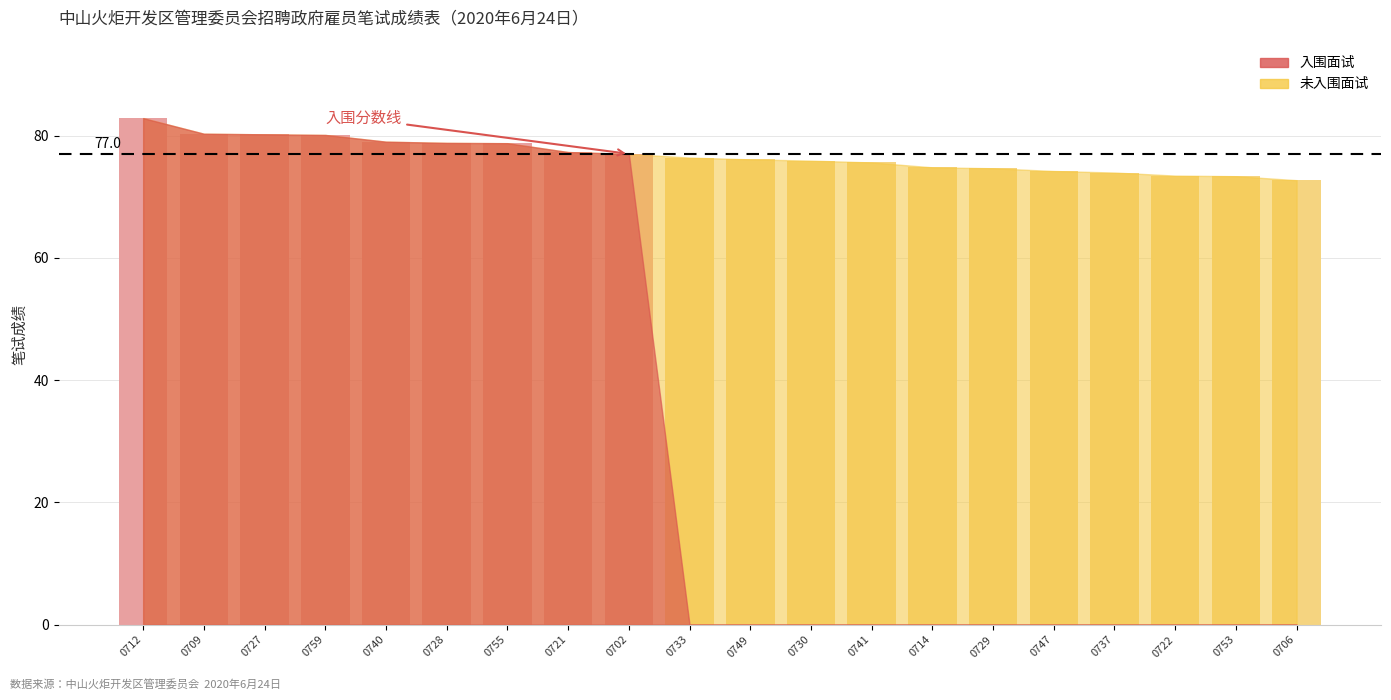

Is it true that the value at 0730 is 75.9?

True